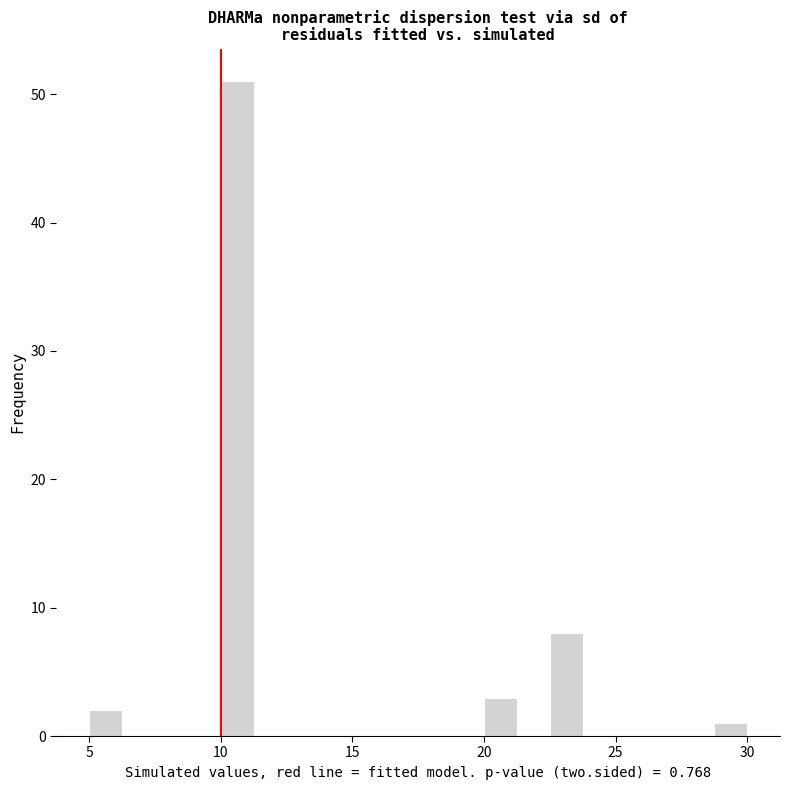

Read against the x-axis, roughly where is the centre of the tallest bar?

10.5